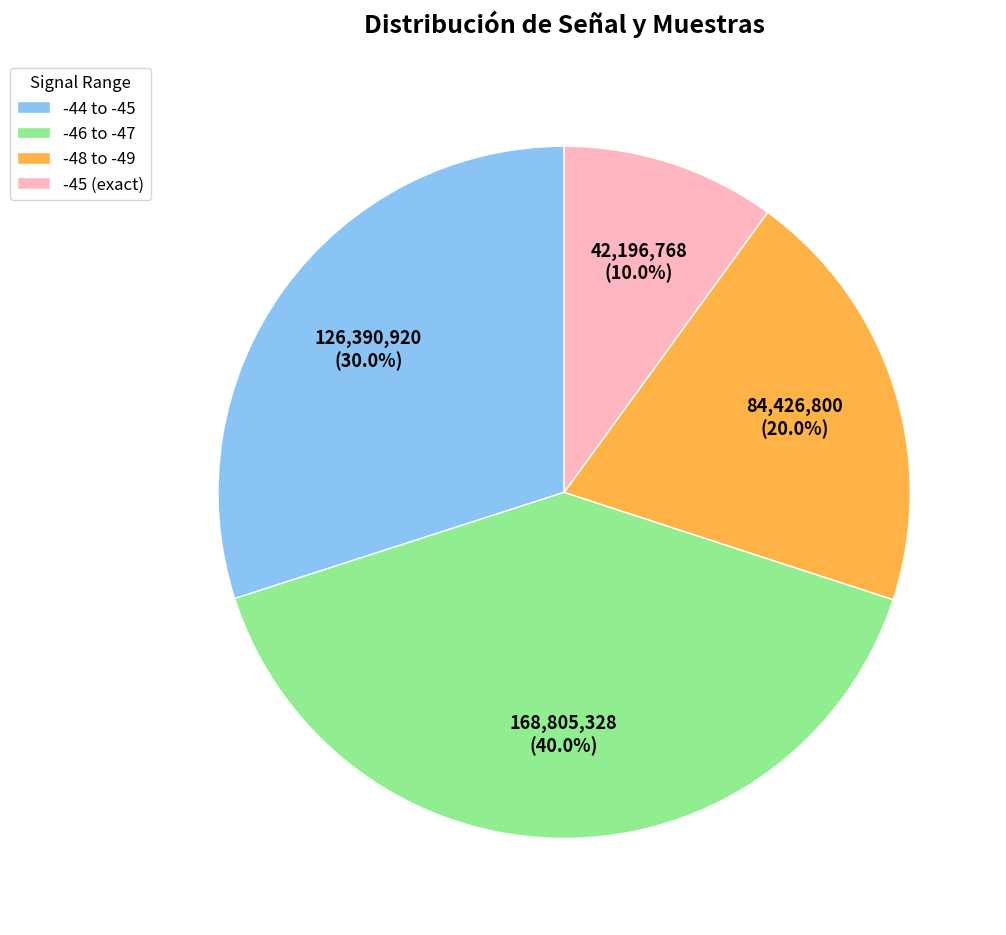

Which slice is the smallest?

-45 (exact)